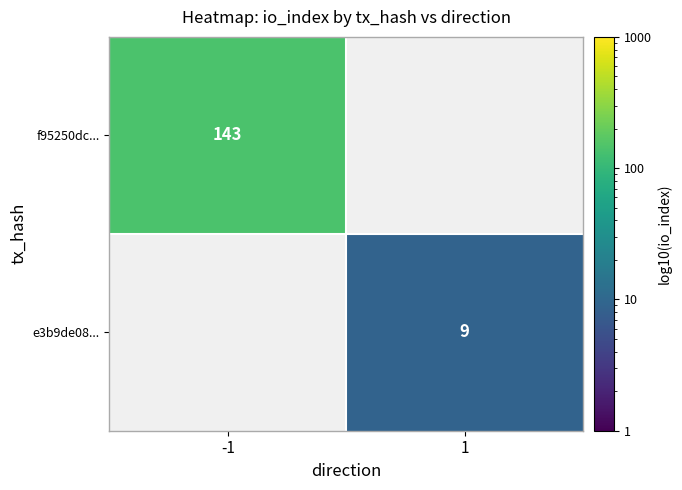

At which category does the chart reach its minimum across all series?

1